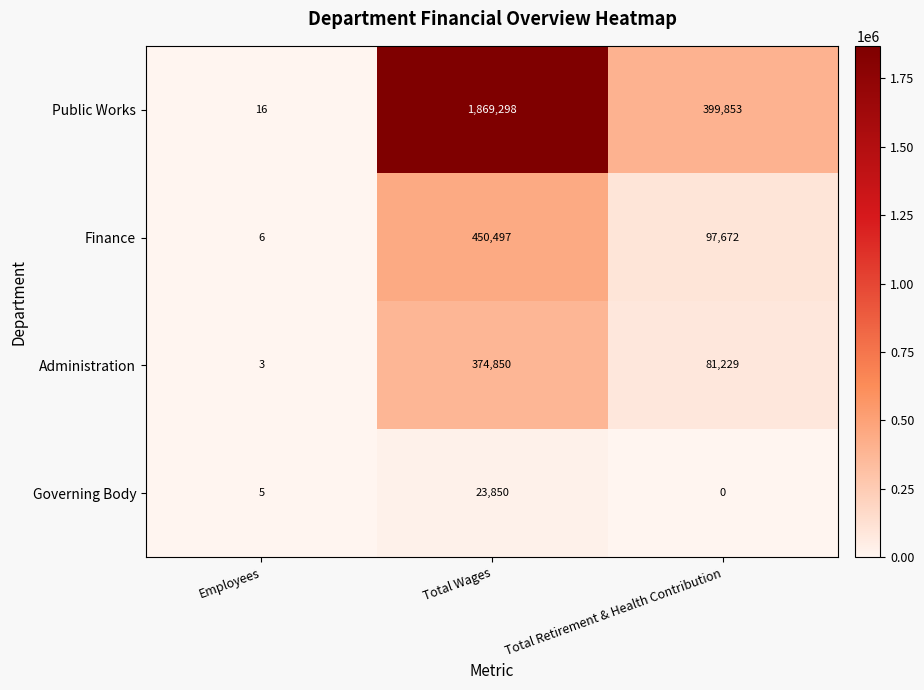

Reading left to right, list all the values displayed in this chart.

Public Works: 16	1869298	399853
Finance: 6	450497	97672
Administration: 3	374850	81229
Governing Body: 5	23850	0